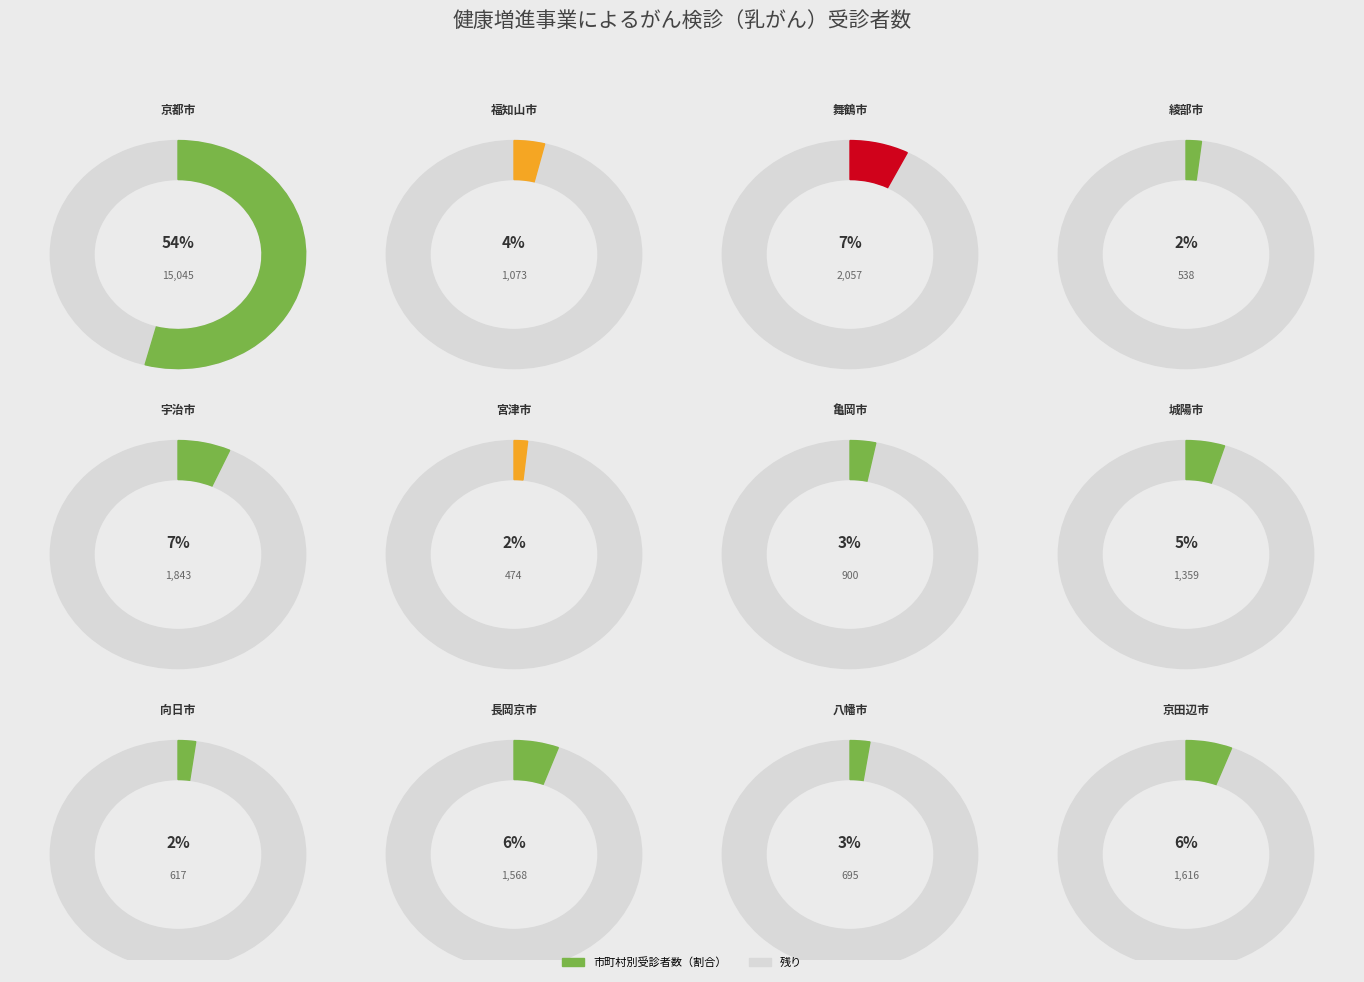

Rank the categories by value from lowest to highest.

宮津市, 綾部市, 向日市, 八幡市, 亀岡市, 福知山市, 城陽市, 長岡京市, 京田辺市, 宇治市, 舞鶴市, 京都市